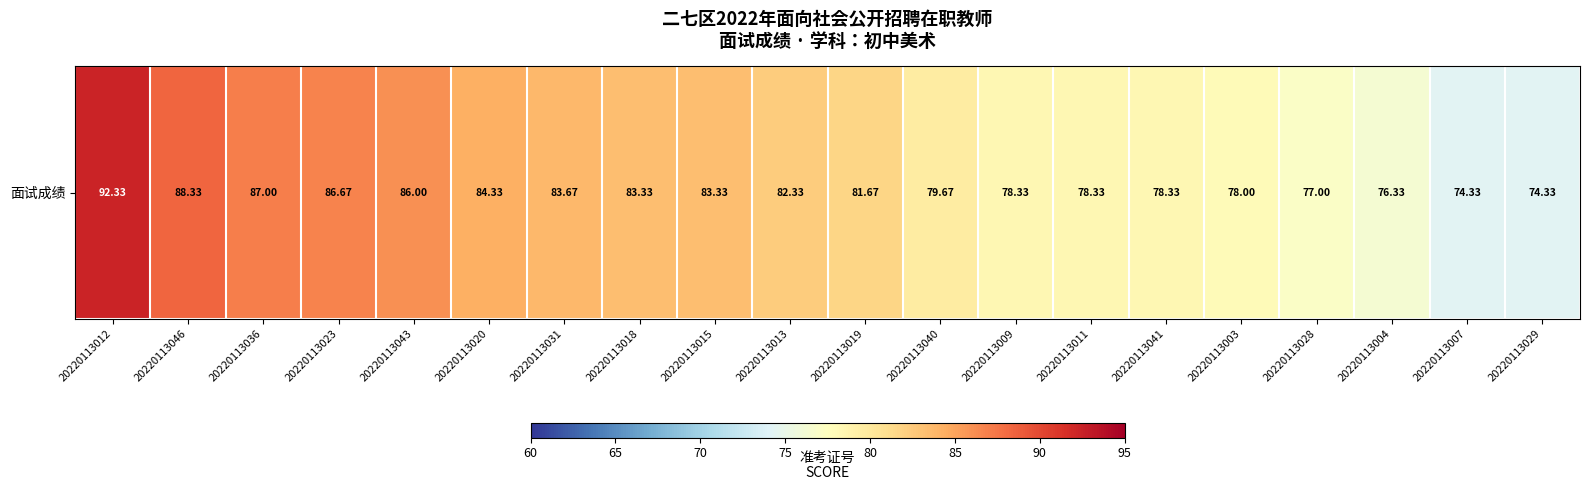

At which category does the chart reach its minimum across all series?

20220113007